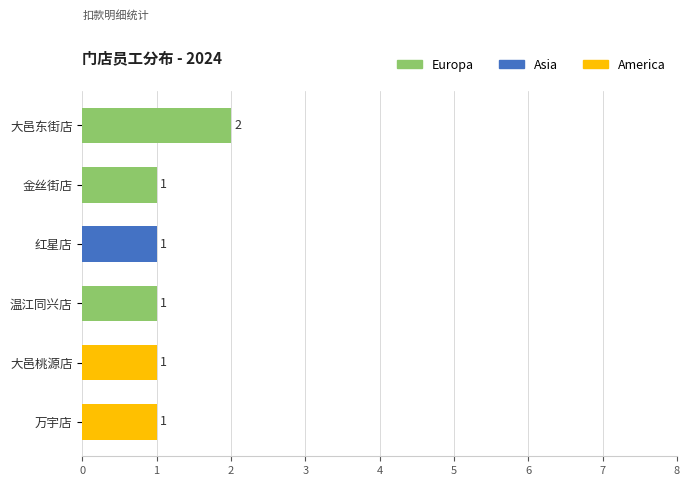

What is the average value?

1